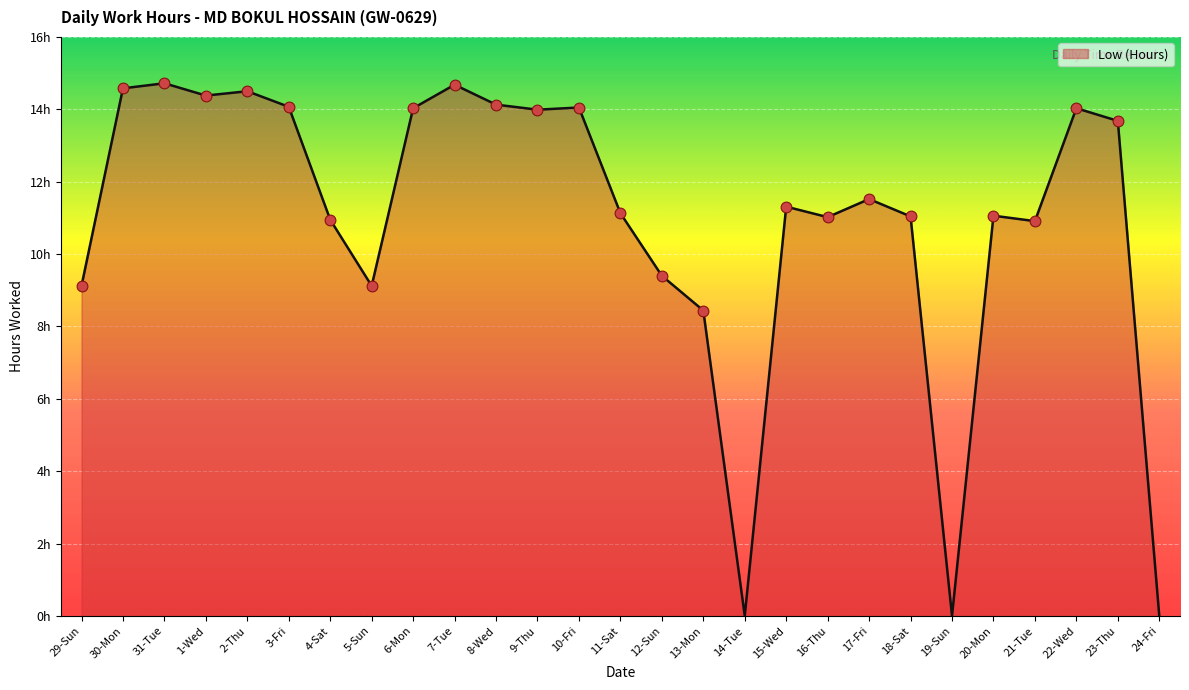

Does the chart have visible grid lines?

Yes